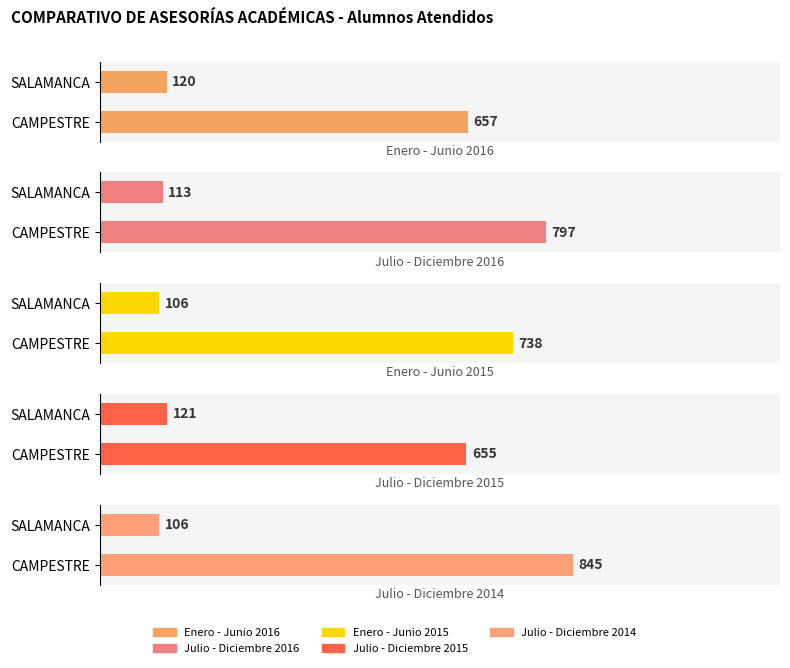

What position from the right is SALAMANCA?

1